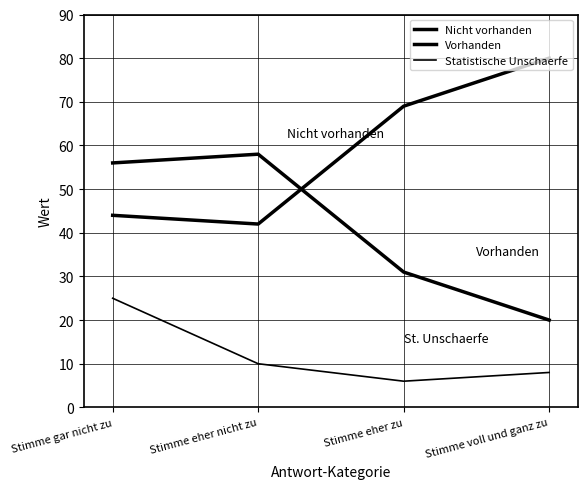

What is the label of the 3rd point from the left?

Stimme eher zu